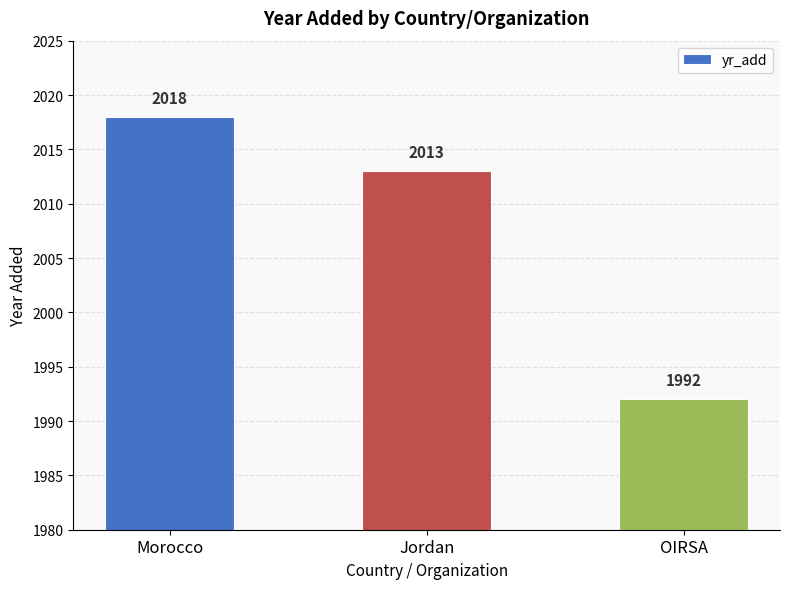

Which category has the lowest value across all series?

OIRSA